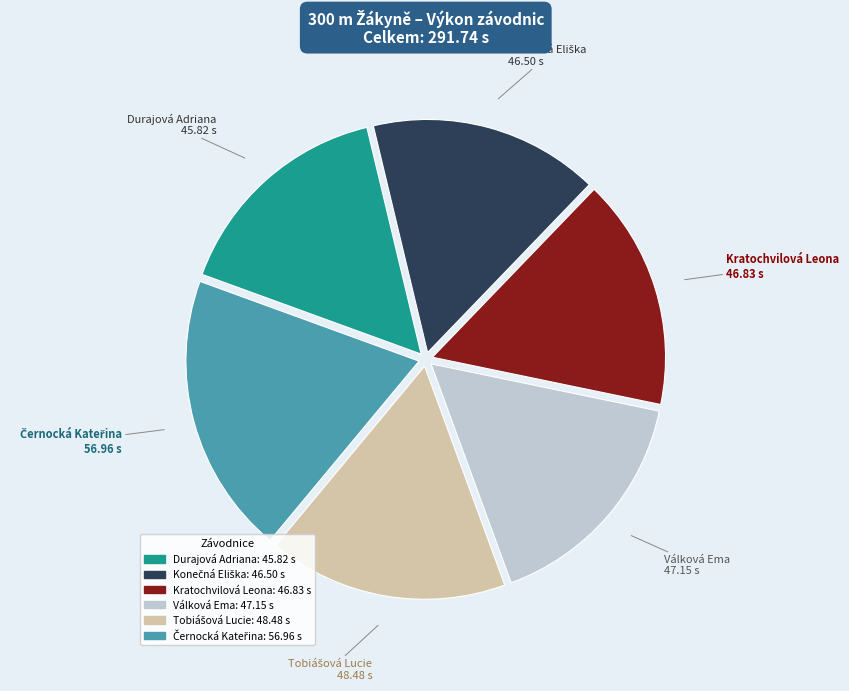

True or false: Válková Ema accounts for 16% of the total.

True